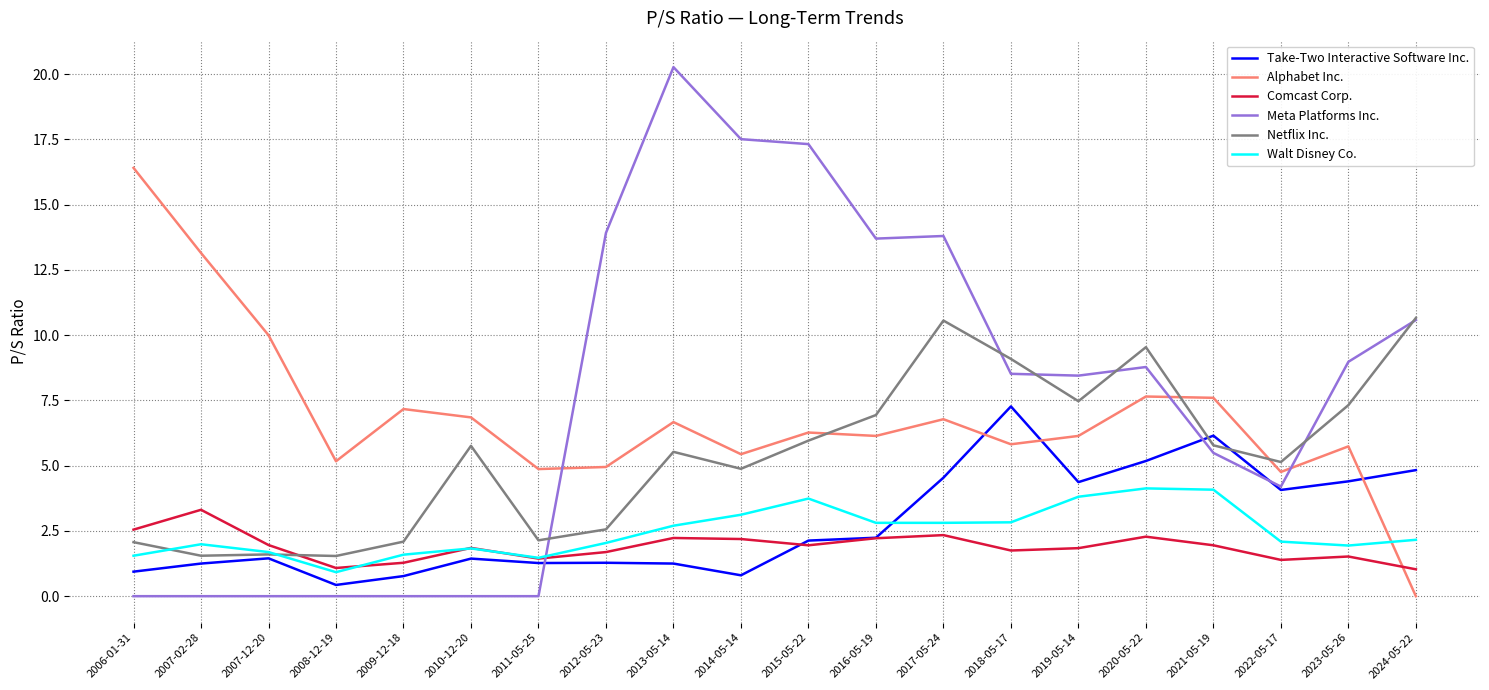

Is it true that Netflix Inc. equals 2.7 at 2007-12-20?

False